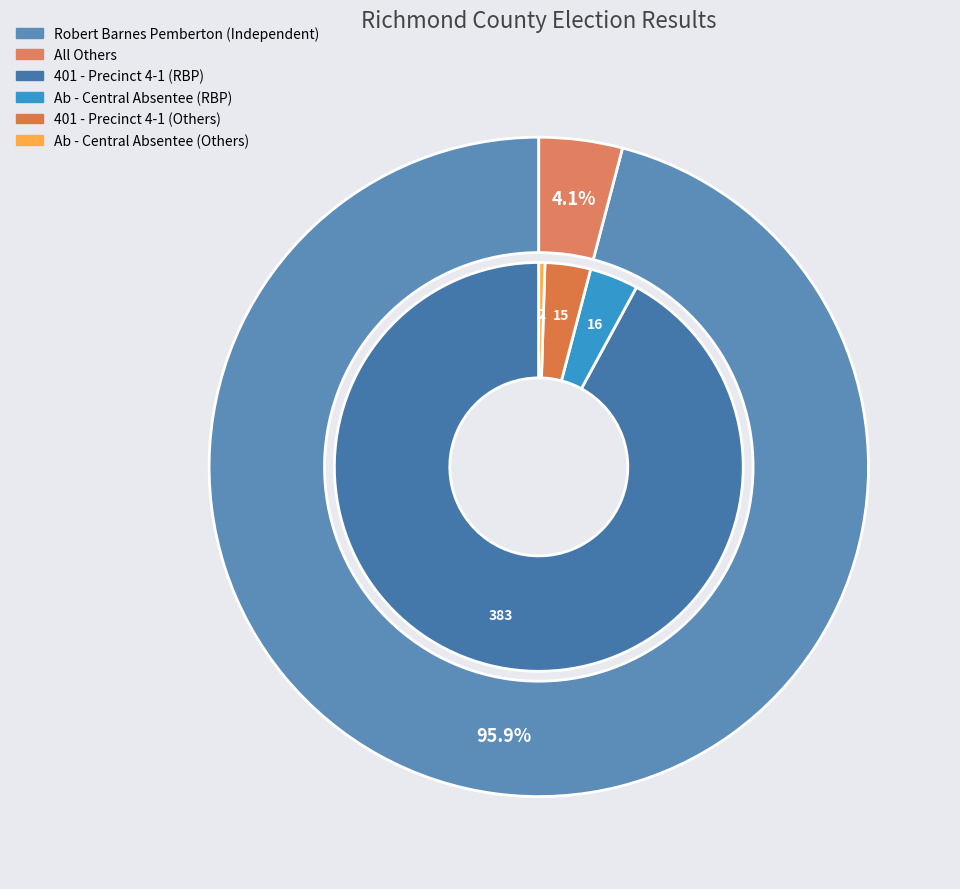

The 401 - Precinct 4-1 slice represents 99% of the pie. True or false?

False